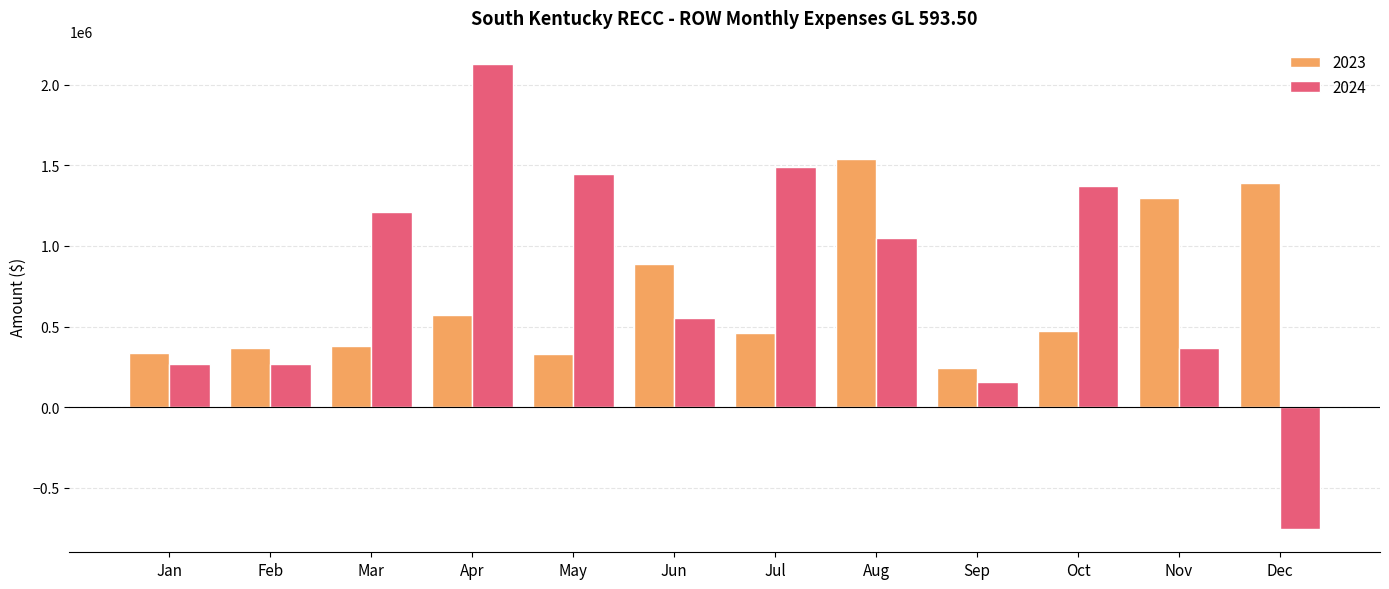

What is the value of the 2023 bar at the 3rd from the left?

379285.2